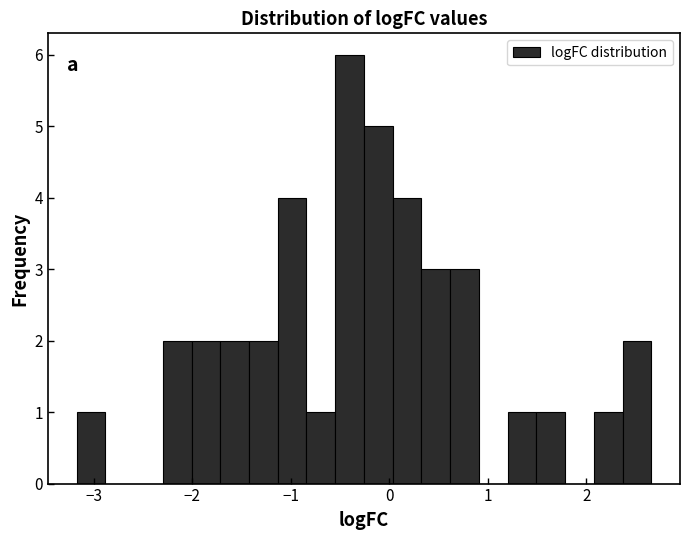

Around what value on the x-axis is the tallest bar? Give the approximate position of its centre, as read against the axis.

-0.4